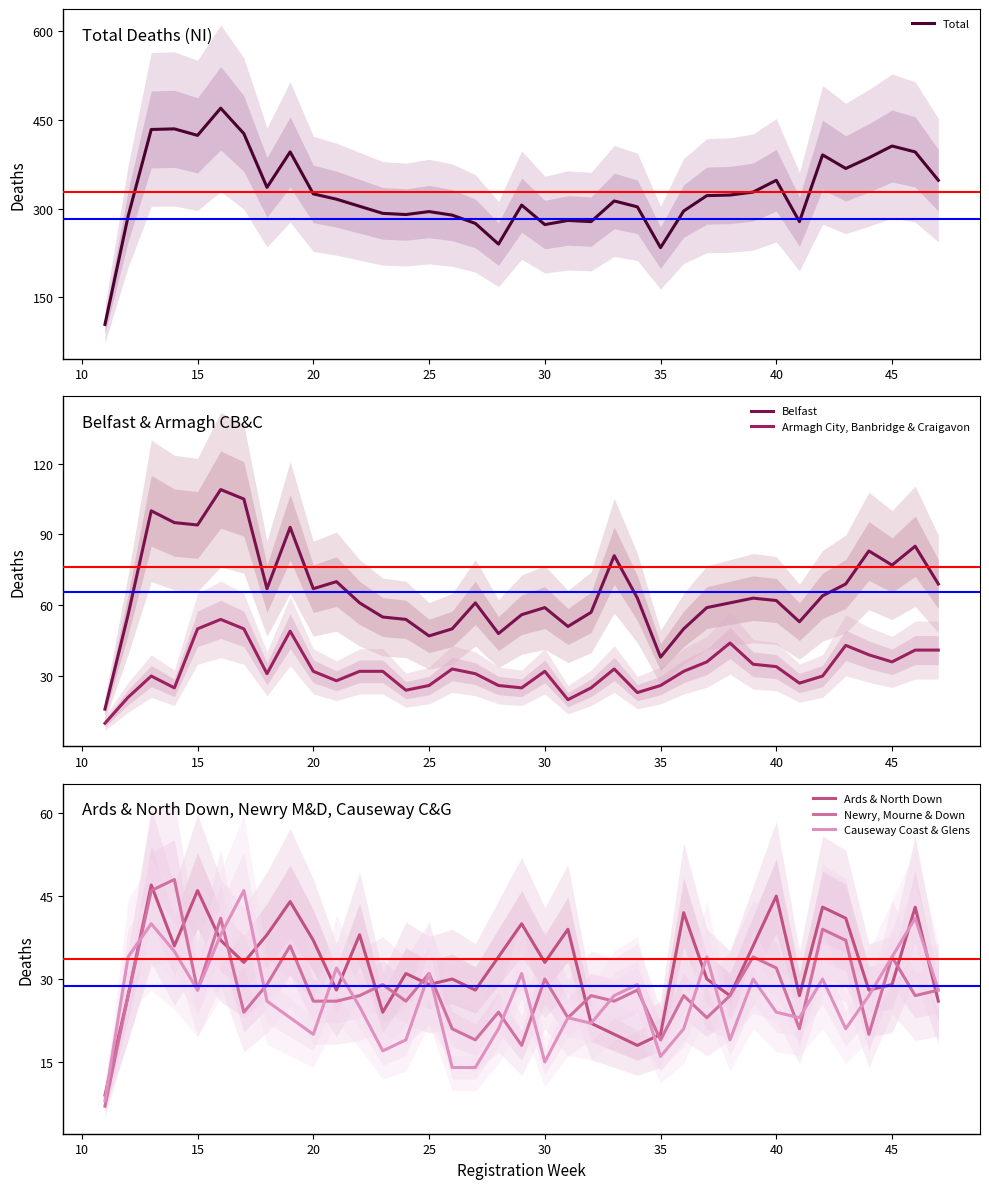

How many distinct data groups are displayed?

6